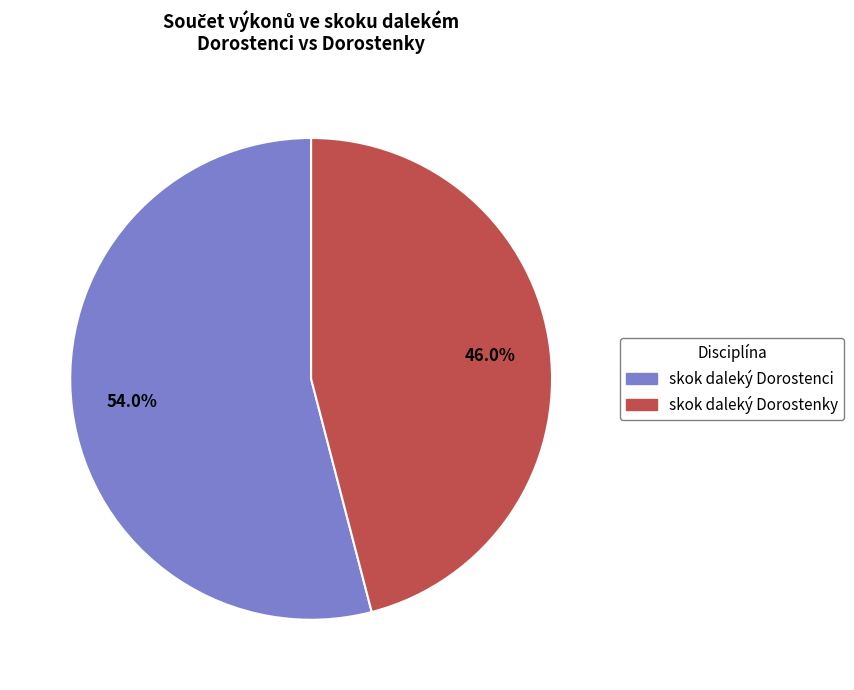

How many slices are in this pie chart?

2